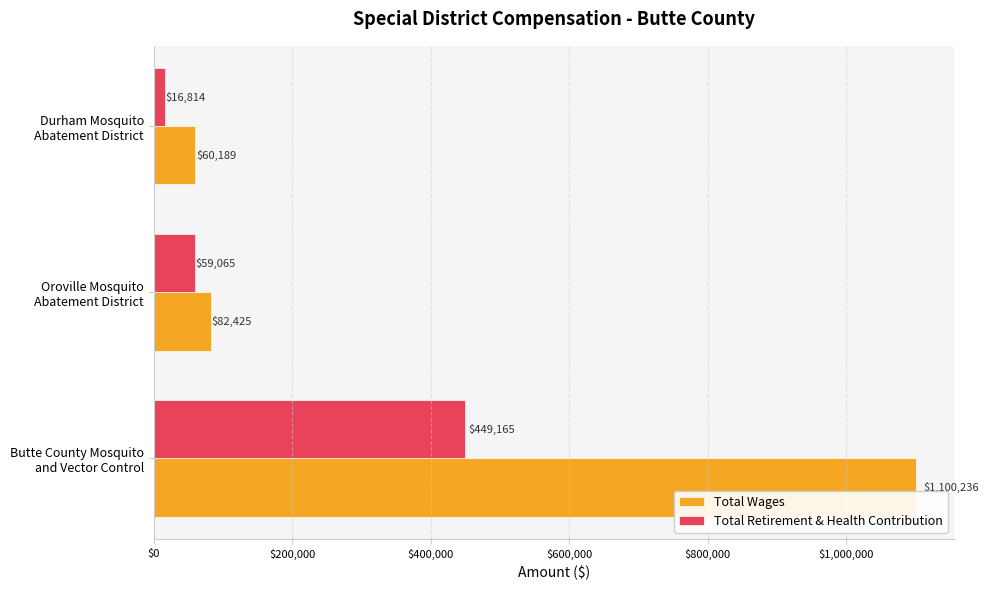

What is the smallest value displayed?

16814